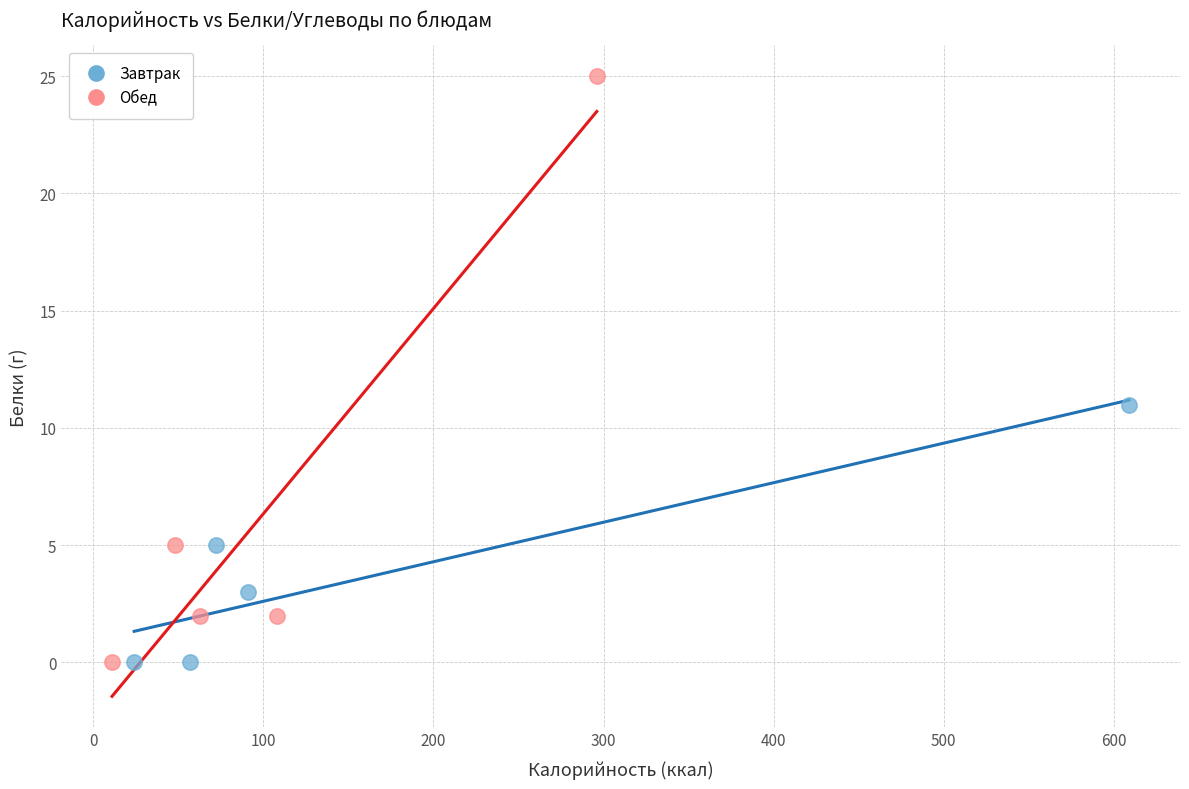

Which series has the largest Y range (max minus min)?

Обед